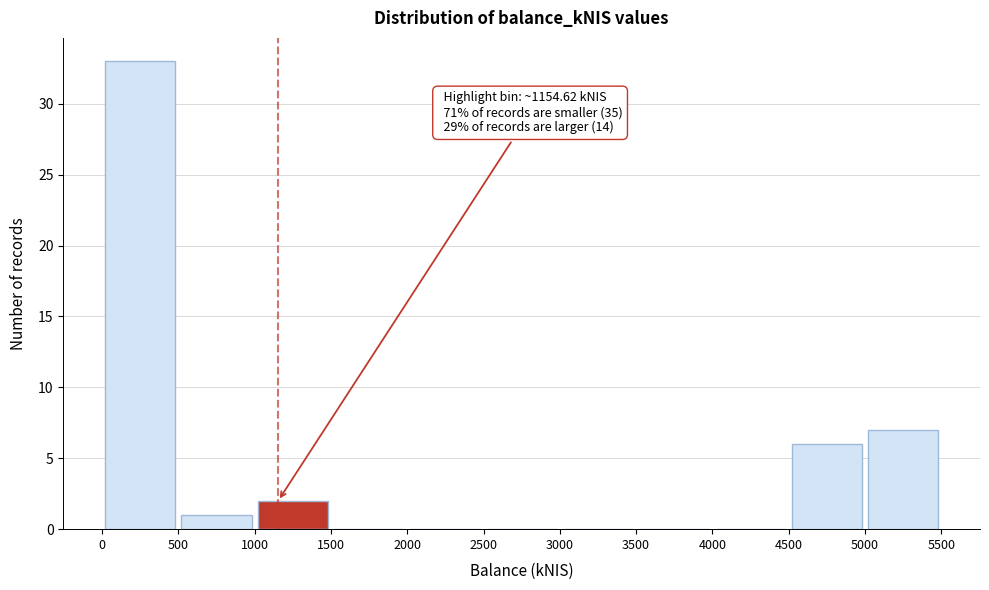

Which range on the x-axis has the tallest bar?

0 to 500